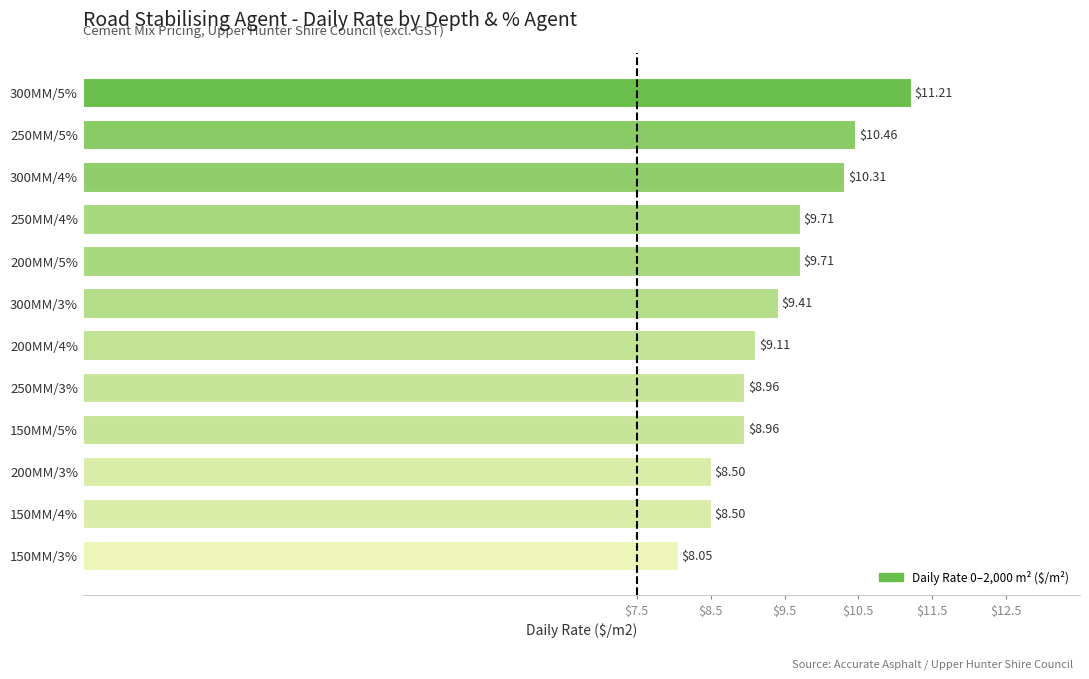

Does the chart contain stacked bars?

No